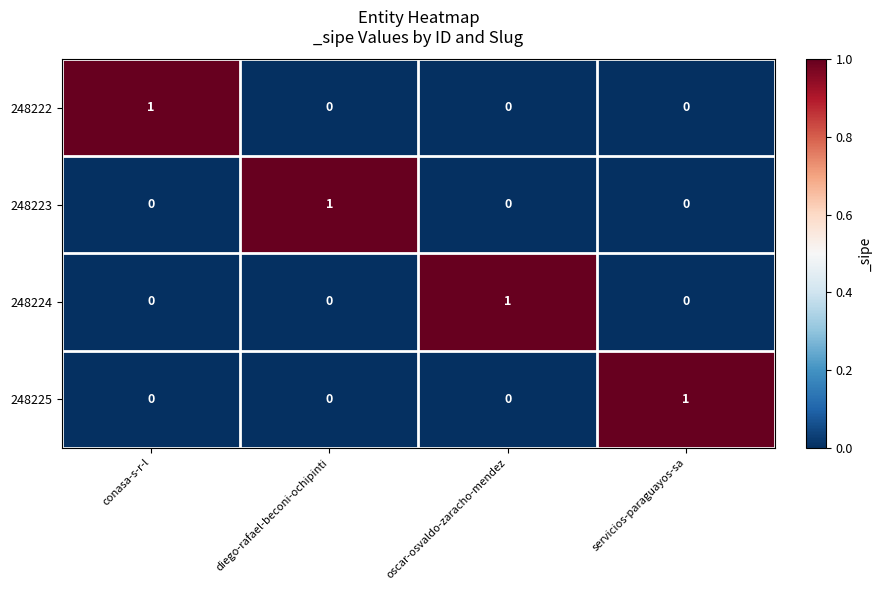

How many distinct data groups are displayed?

4